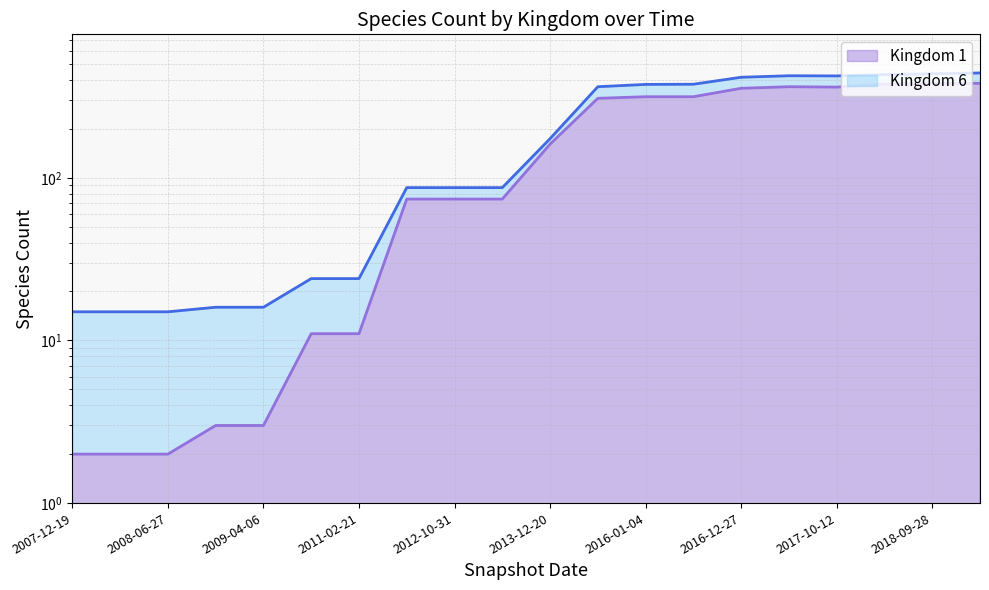

Which label corresponds to the largest value in the chart?

2019-01-01